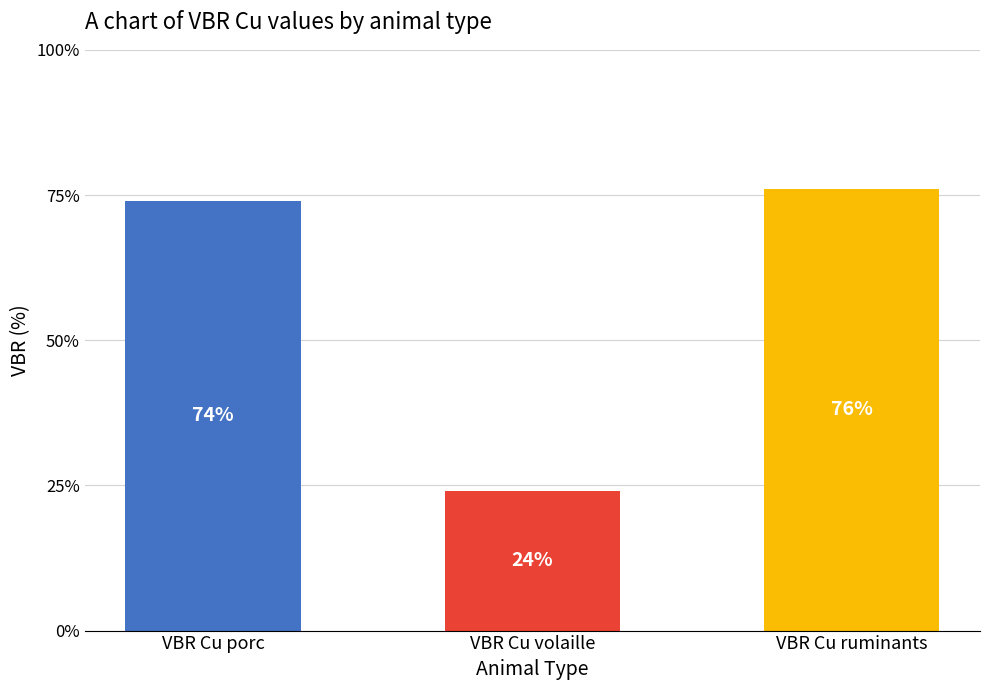

What is the change in value from VBR Cu porc to VBR Cu volaille?

-50